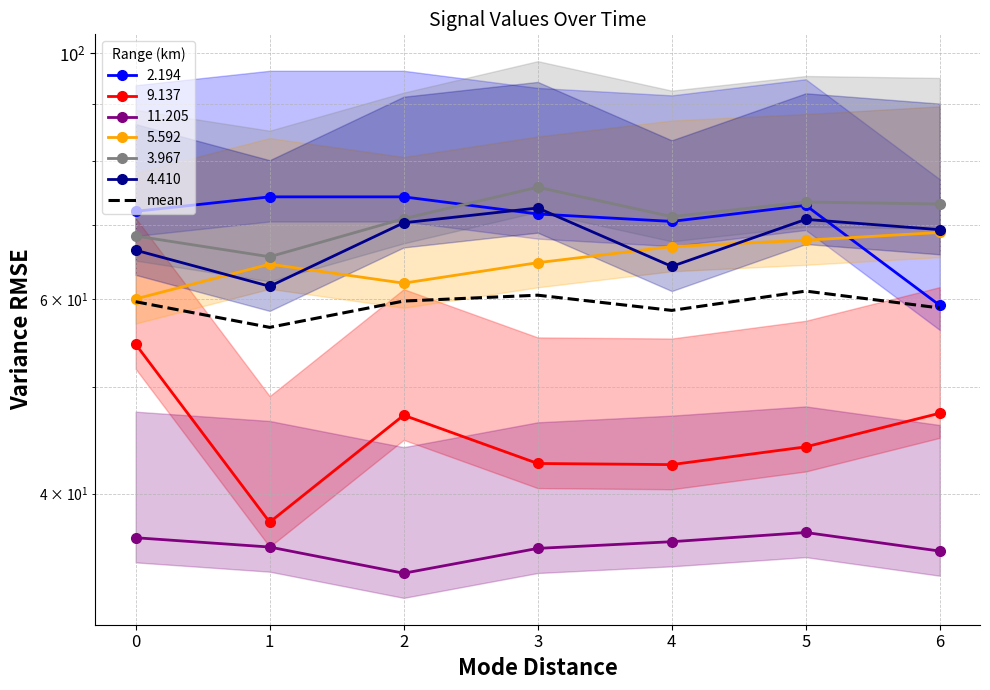

Read the value at 2.

59.7